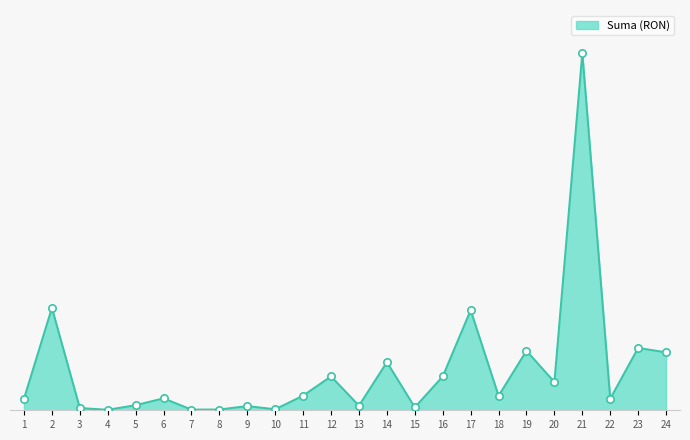

What is the change in value from 6 to 7?

-291.6